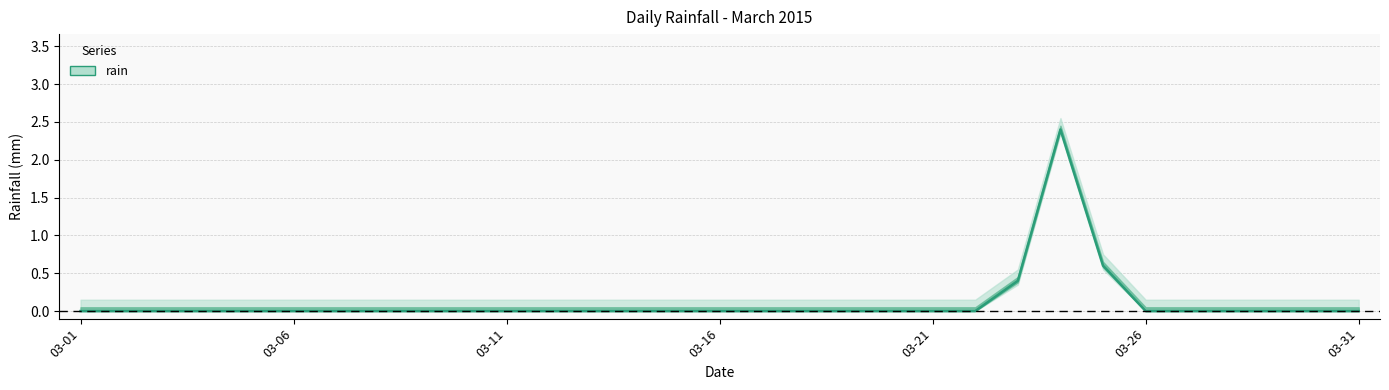

What is the maximum value shown in the chart?

2.4